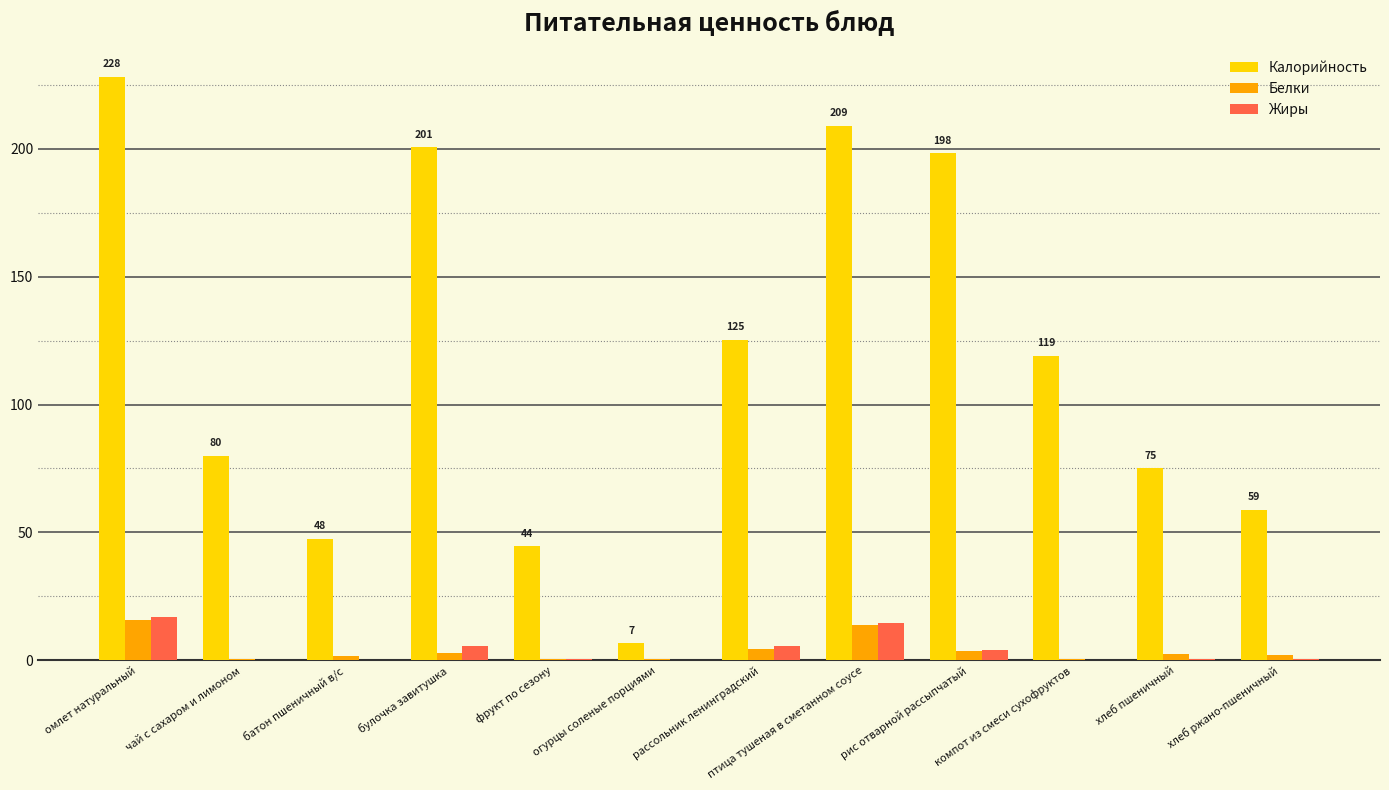

What is the total value across all series at хлеб ржано-пшеничный?

61.1